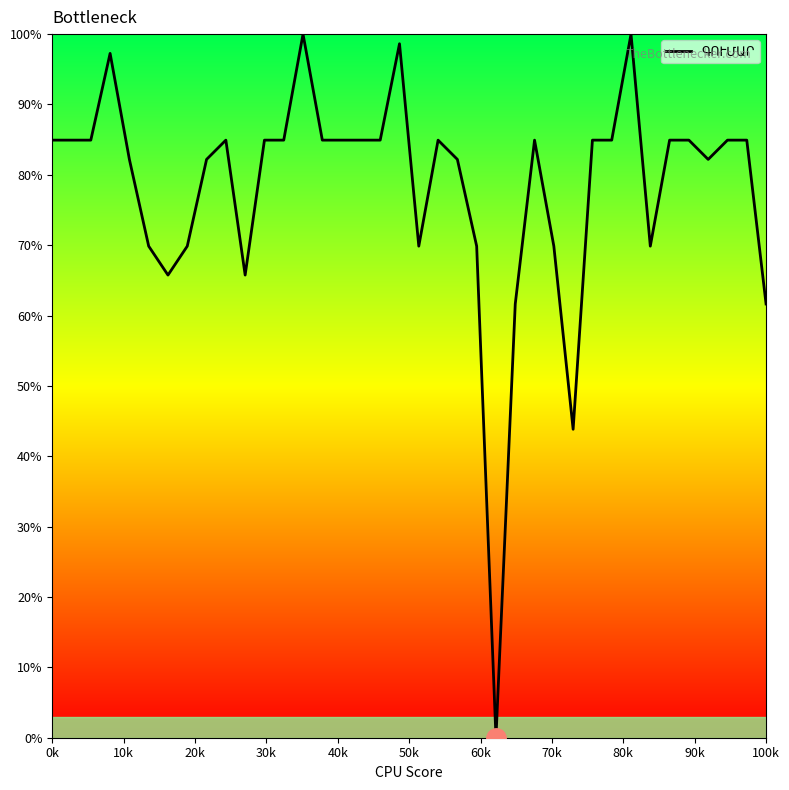

What is the greatest value displayed?

100.0